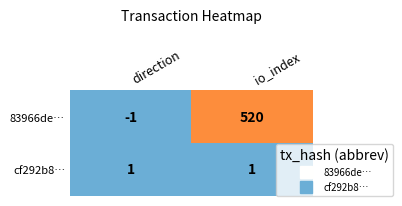

At io_index, list the series in order from largest to smallest.

83966de…, cf292b8…